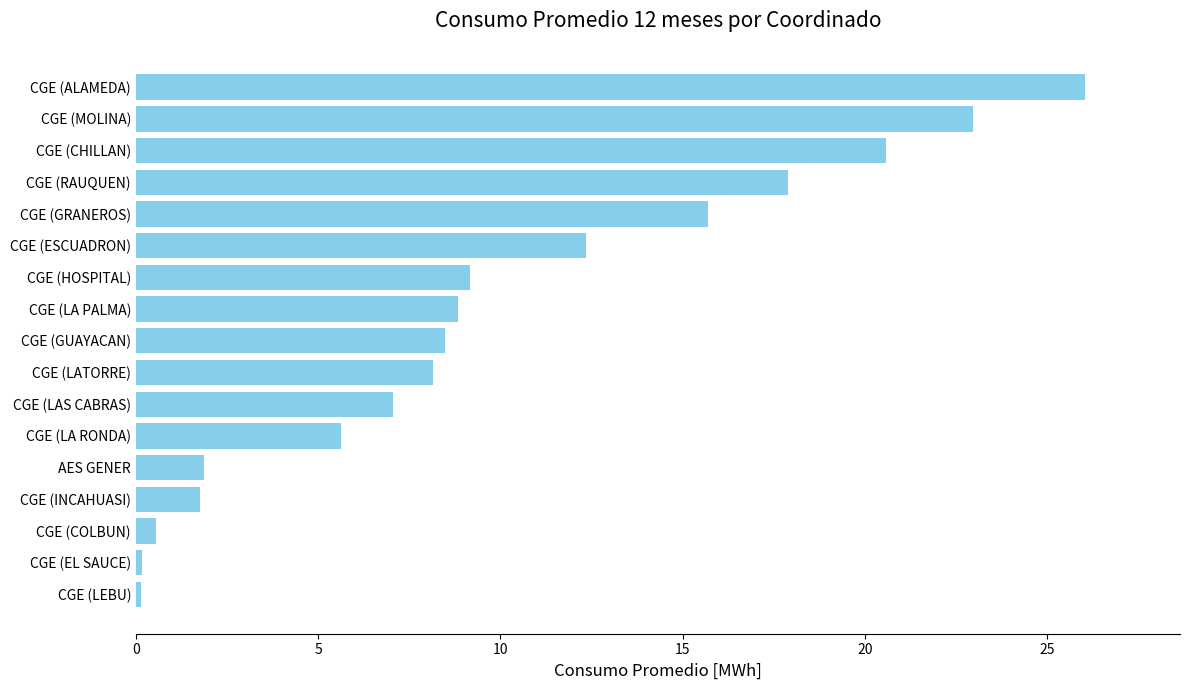

Where is the data nearest to the value 13?

CGE (ESCUADRON)